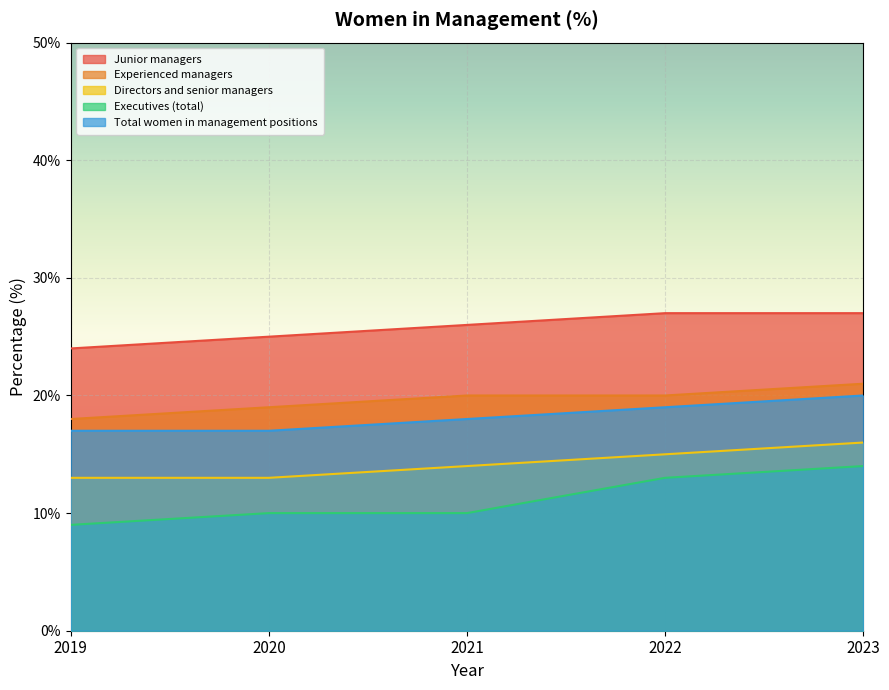

Reading left to right, transcribe all the data shown in this chart.

Junior managers: 24	25	26	27	27
Experienced managers: 18	19	20	20	21
Directors and senior managers: 13	13	14	15	16
Executives (total): 9	10	10	13	14
Total women in management positions: 17	17	18	19	20